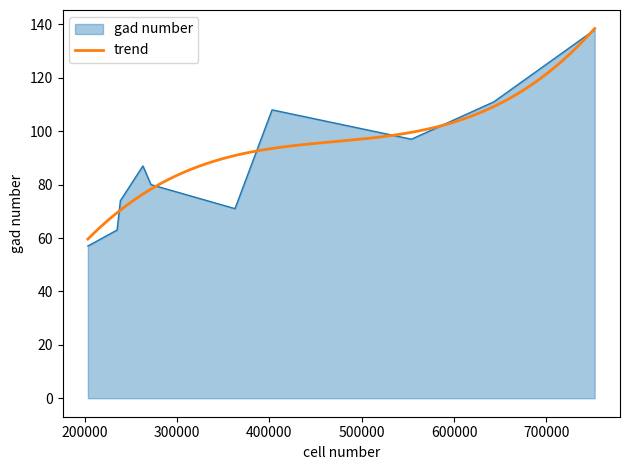

At which label is the value closest to 97?

553894